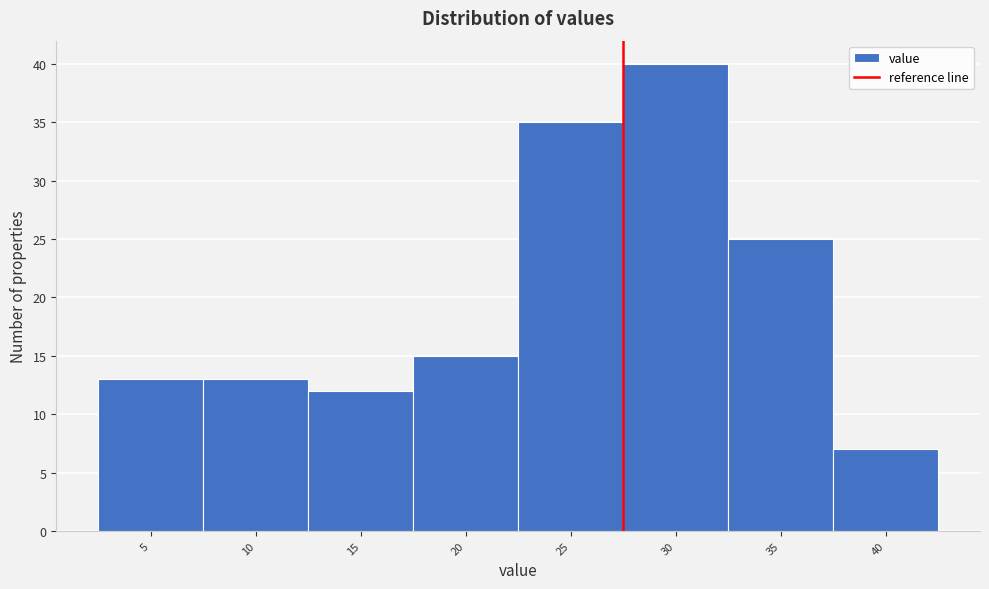

Reading right to left, transcribe all the data shown in this chart.

40=7	35=25	30=40	25=35	20=15	15=12	10=13	5=13